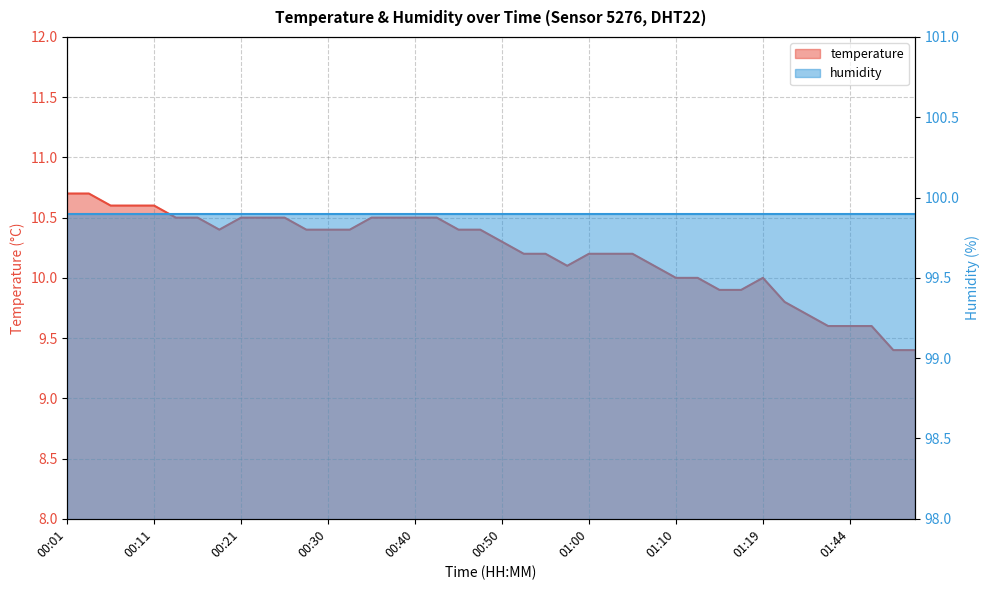

At which category does the data reach its first local peak?

01:19